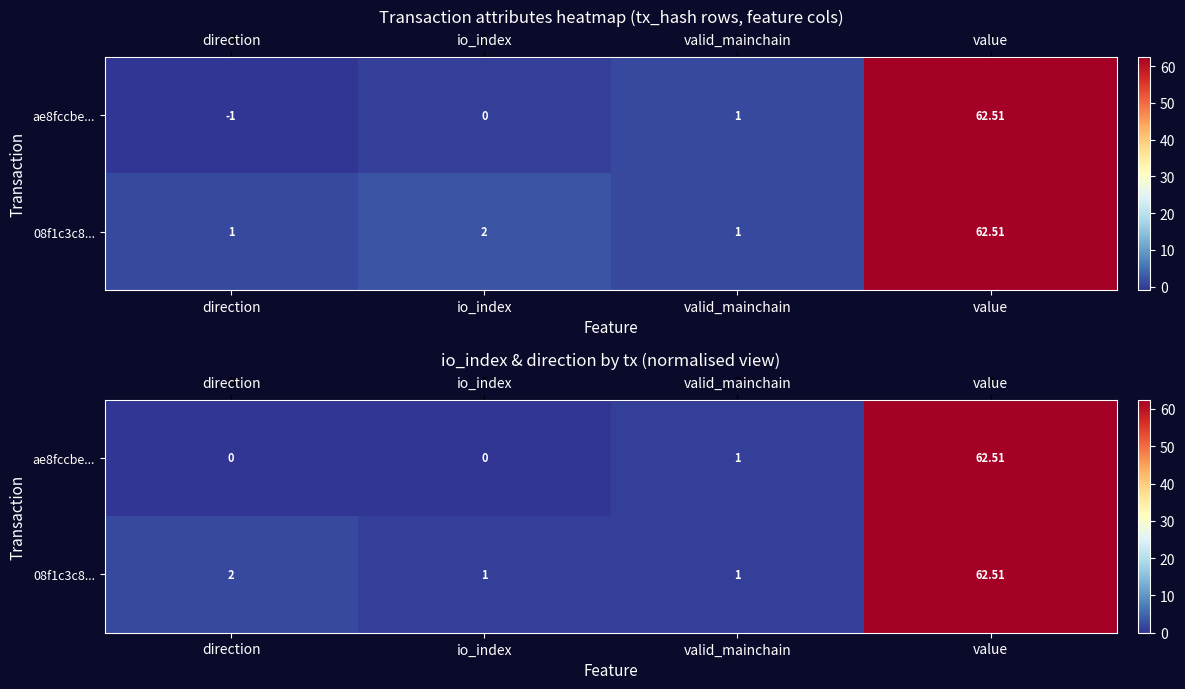

The row_0 series shows 1.0 at valid_mainchain. True or false?

True